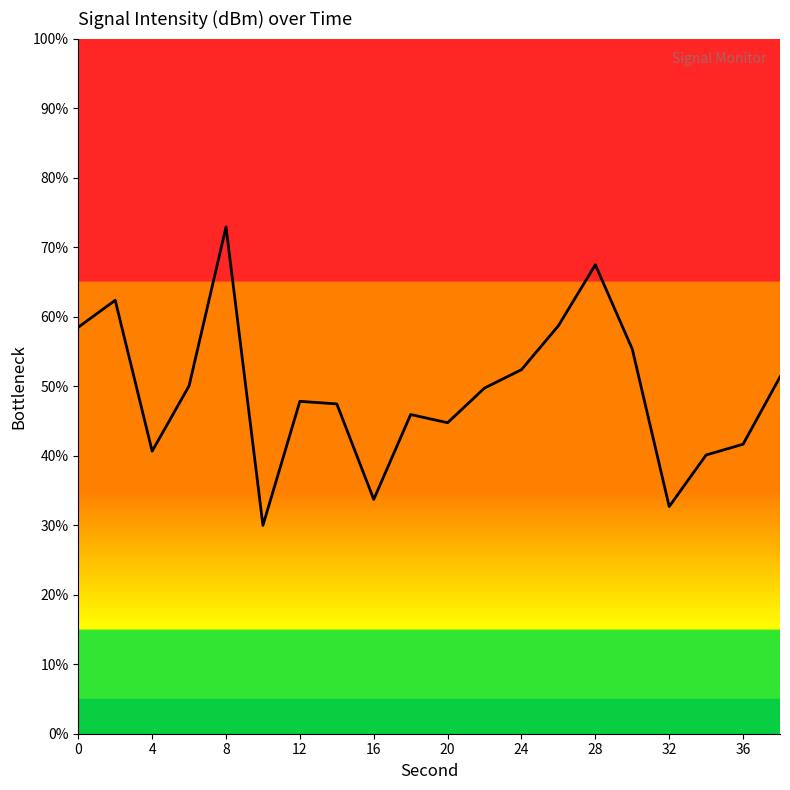

True or false: there are more than 1 points higher than both neighbors.

True